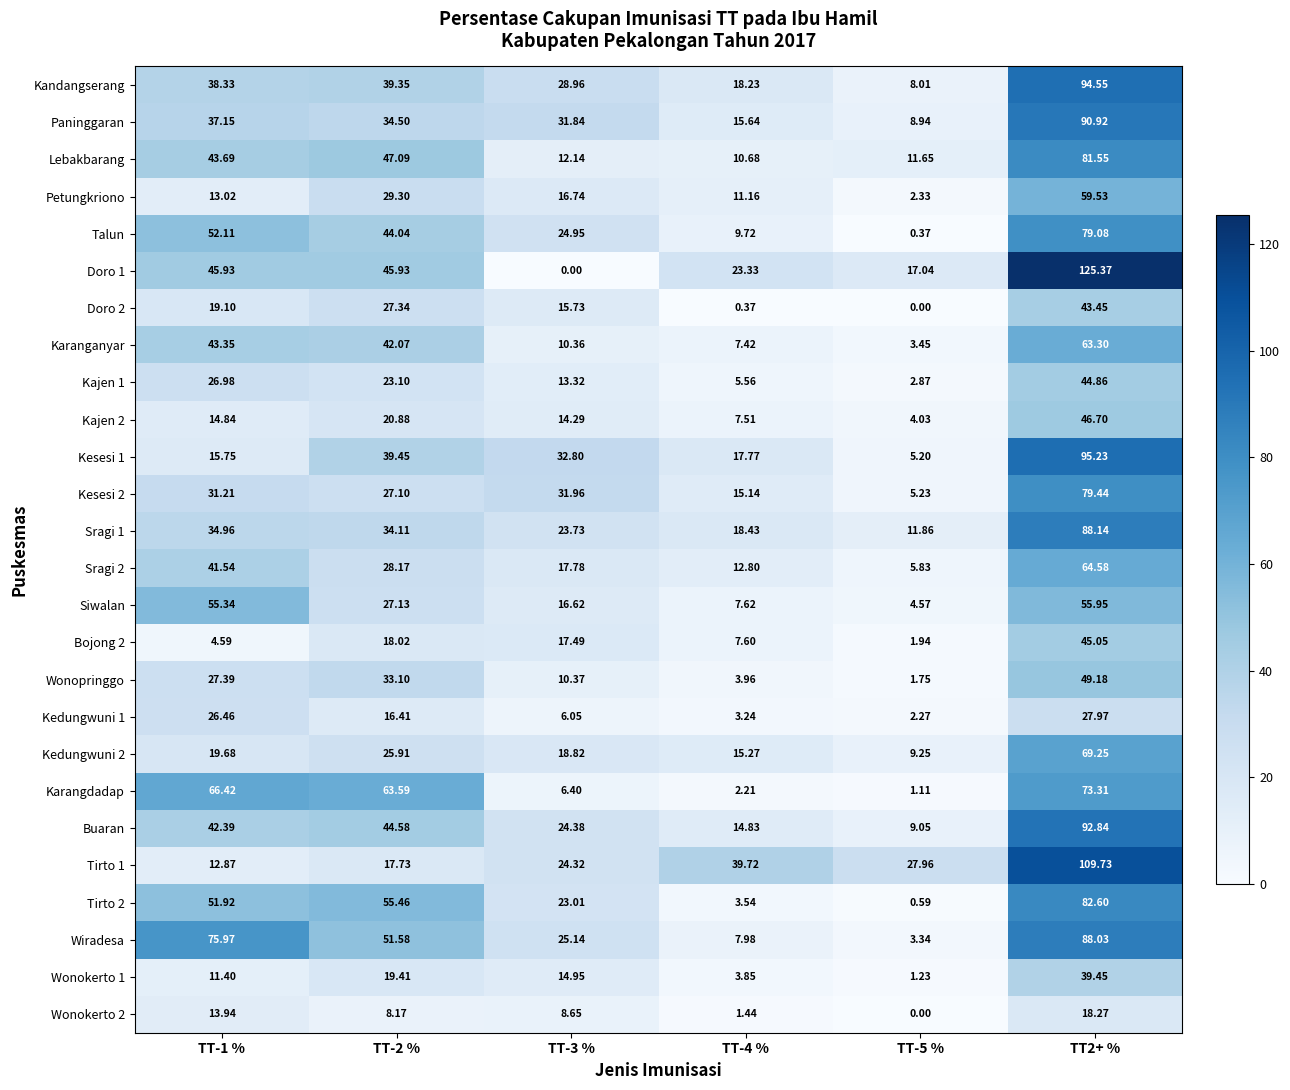

Is the value of Siwalan at TT-4 % greater than the value of Buaran at TT-1 %?

No